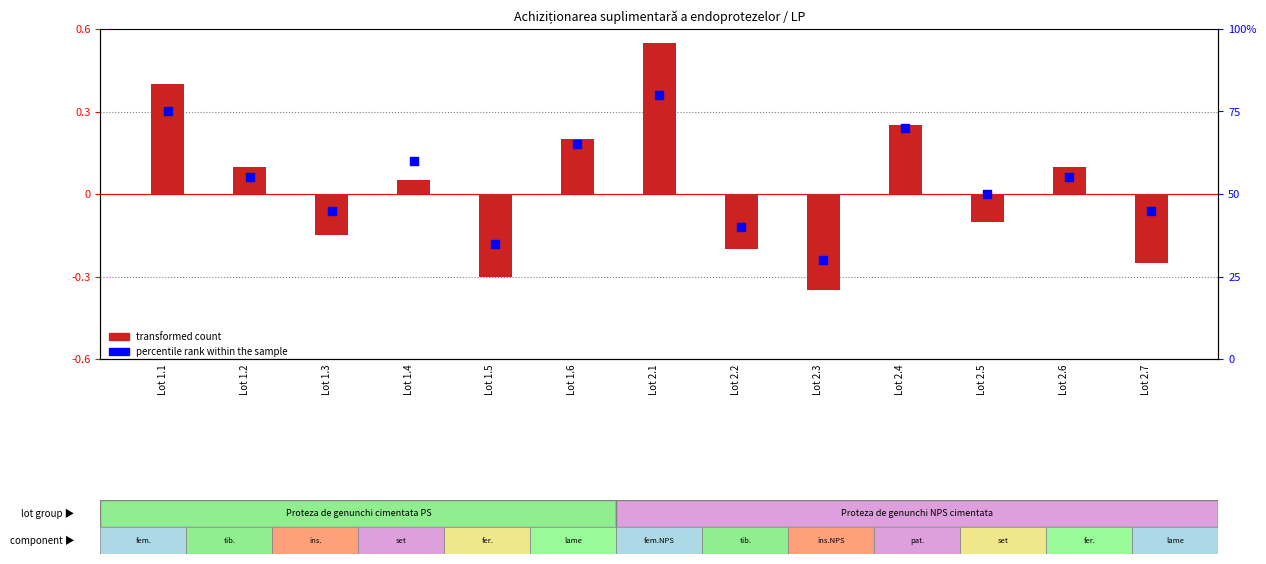

Which series has the largest Y range (max minus min)?

percentile rank within the sample